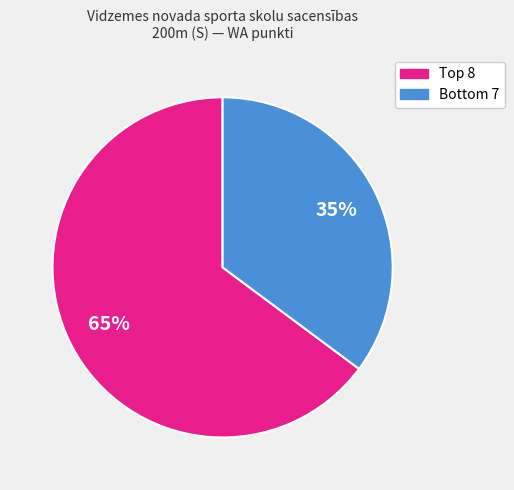

To the nearest percent, what is the average slice percentage?

50%